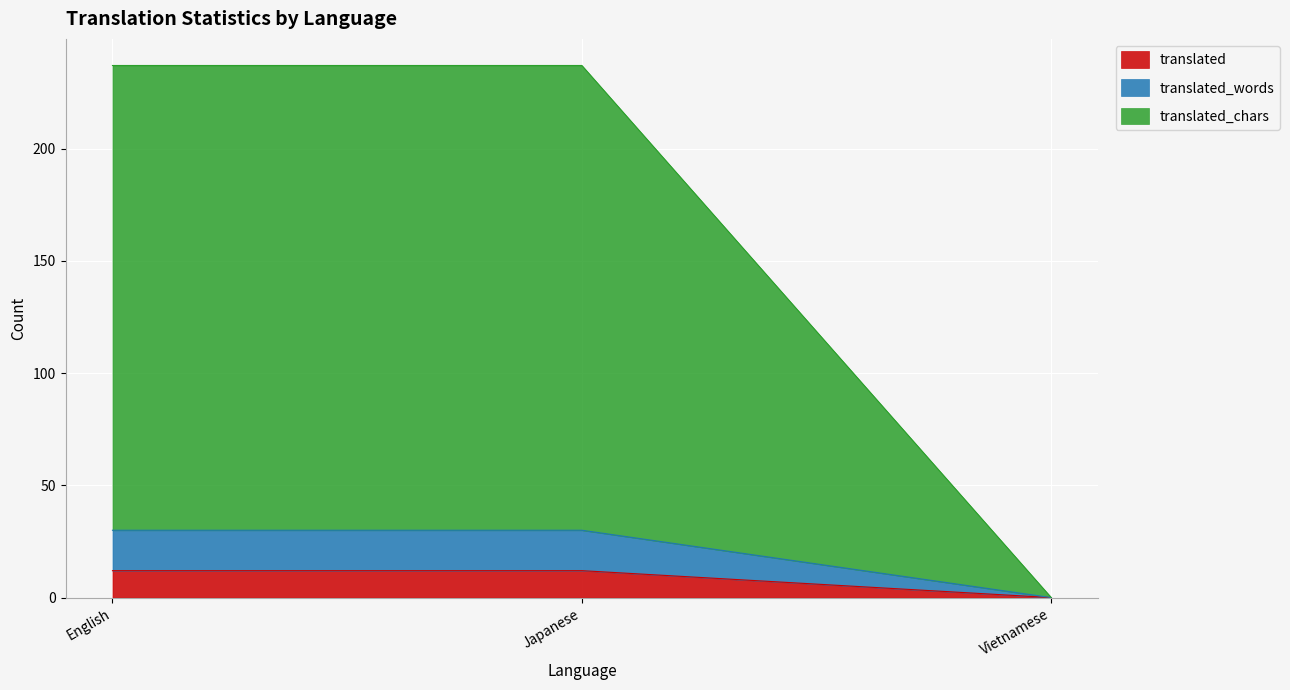

What is the sum of all translated_words values?

60